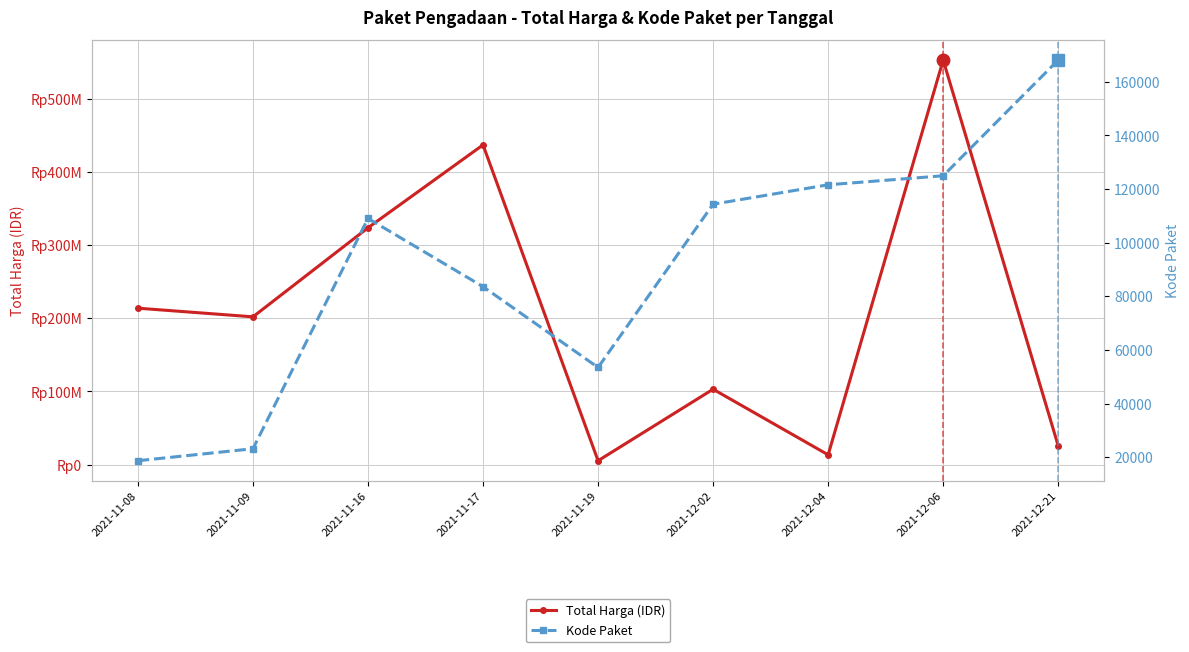

Reading right to left, transcribe all the data shown in this chart.

Total Harga (IDR): 25648640	553107700	13345000	103040877	5267600	437074000	323758100	202000000	213825000
Kode Paket: 168081	124929	121569	114323	53465	83587	109026	23162	18691